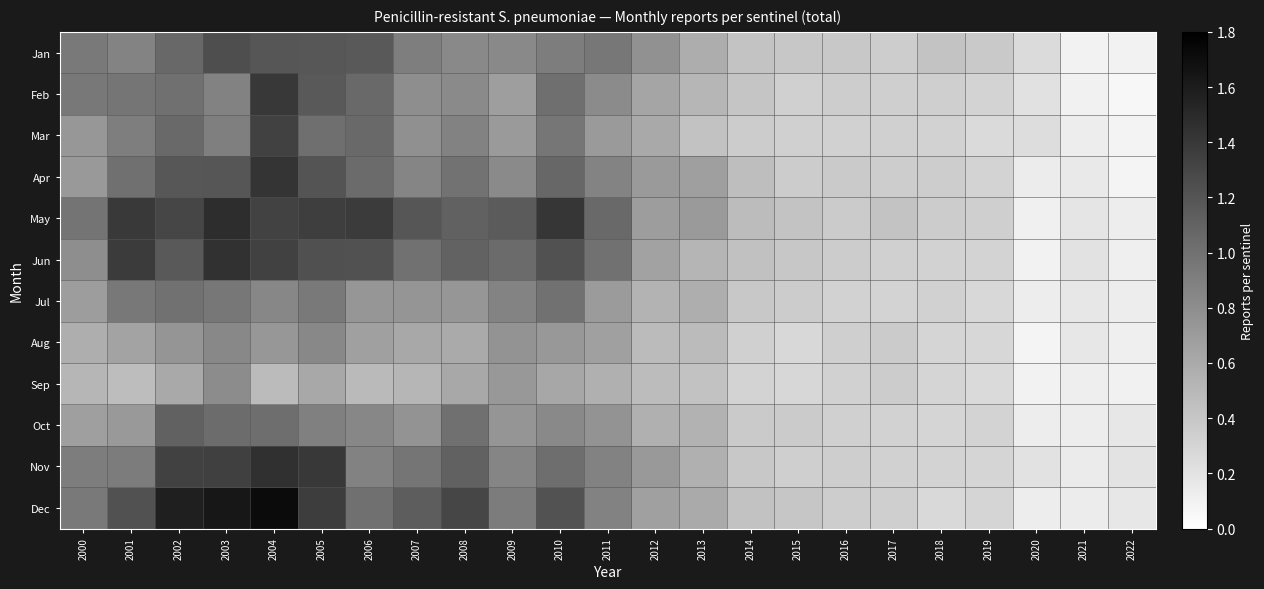

Which series has the largest range (max minus min)?

Dec